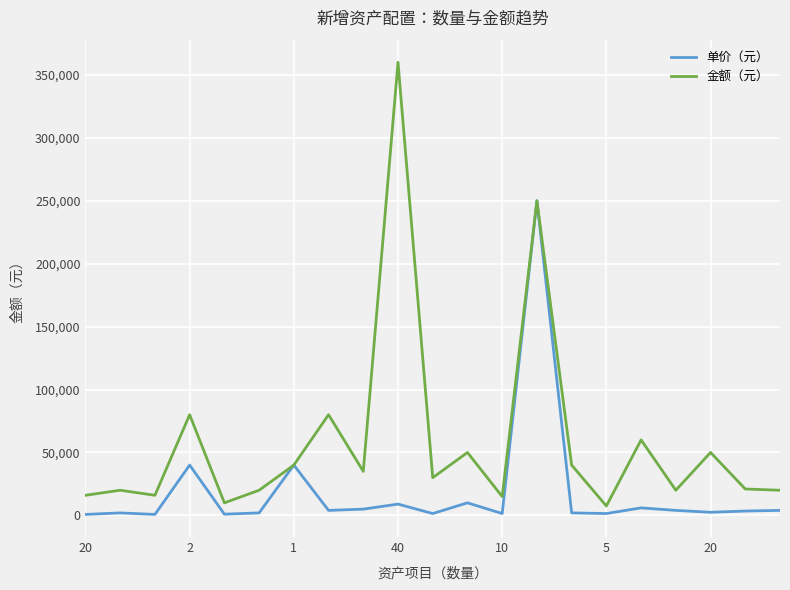

What is the highest value of the 单价（元） series?

250000